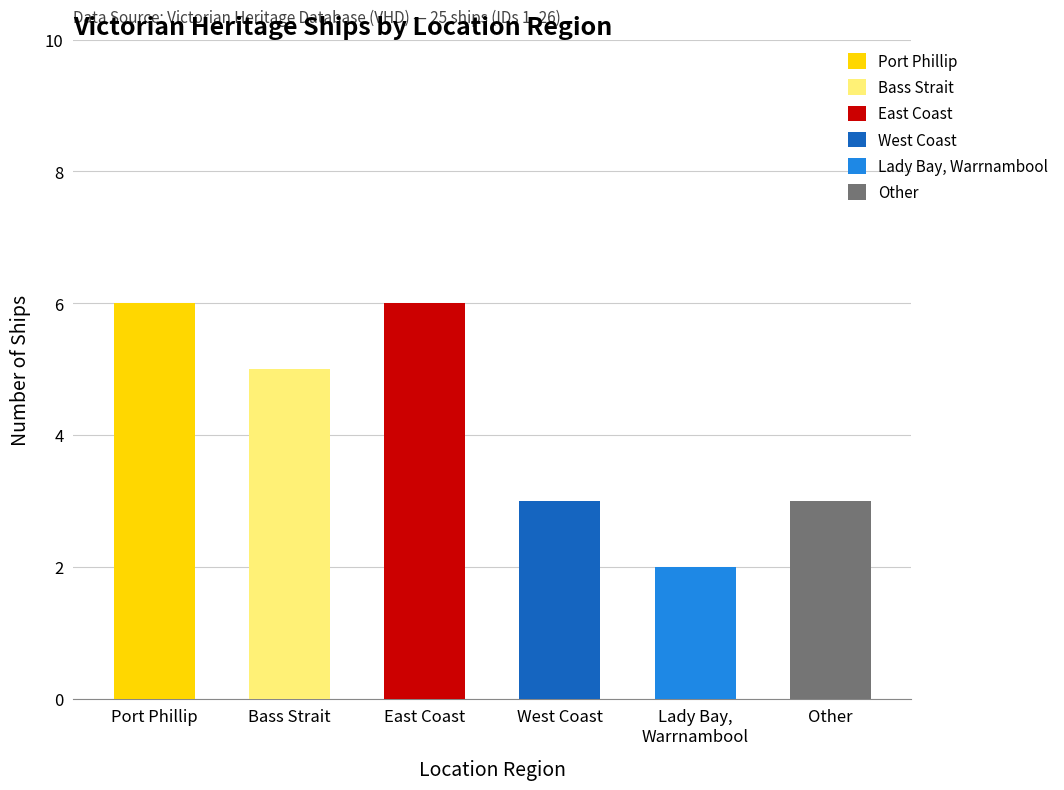

Reading right to left, what are all the values shown in this chart?

3	2	3	6	5	6